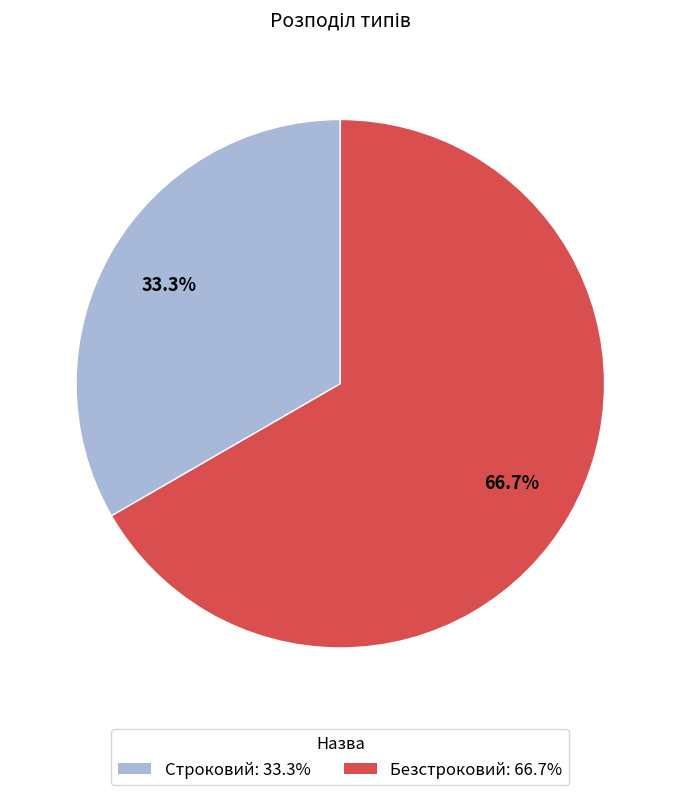

How many slices are in this pie chart?

2